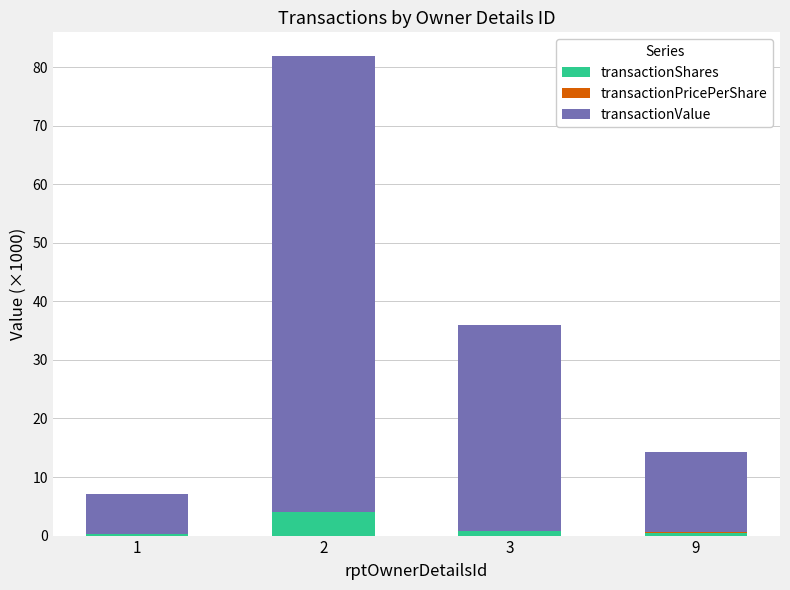

How many distinct data groups are displayed?

3